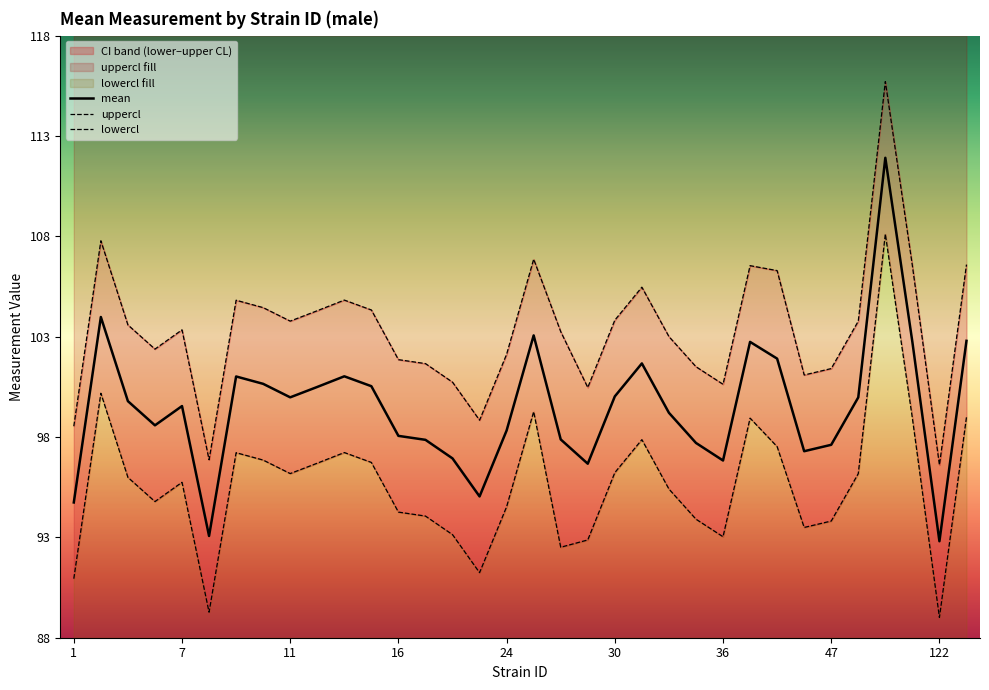

Is it true that mean equals 97.6 at 47?

True